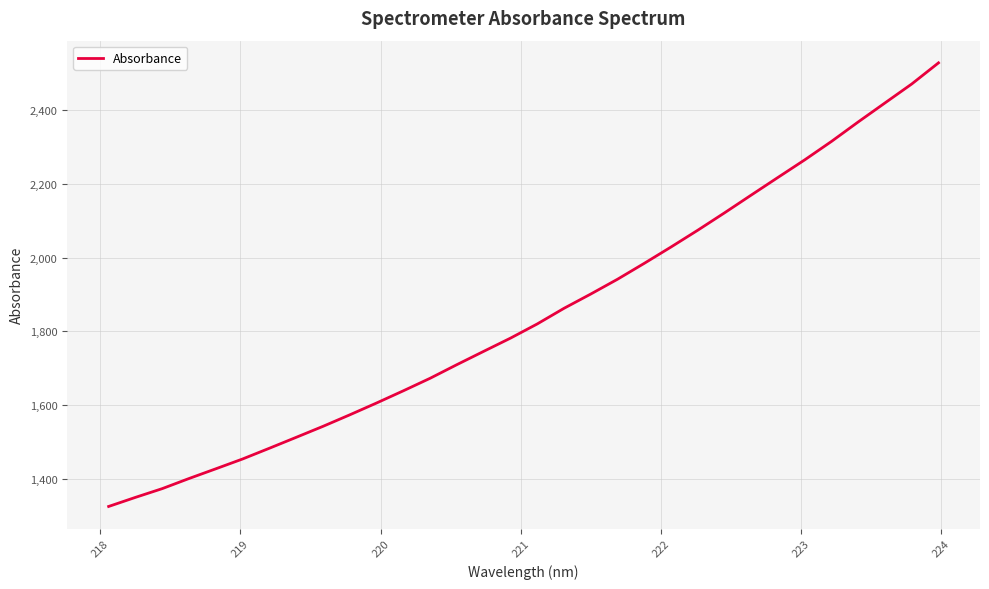

What is the minimum value shown in the chart?

1325.5